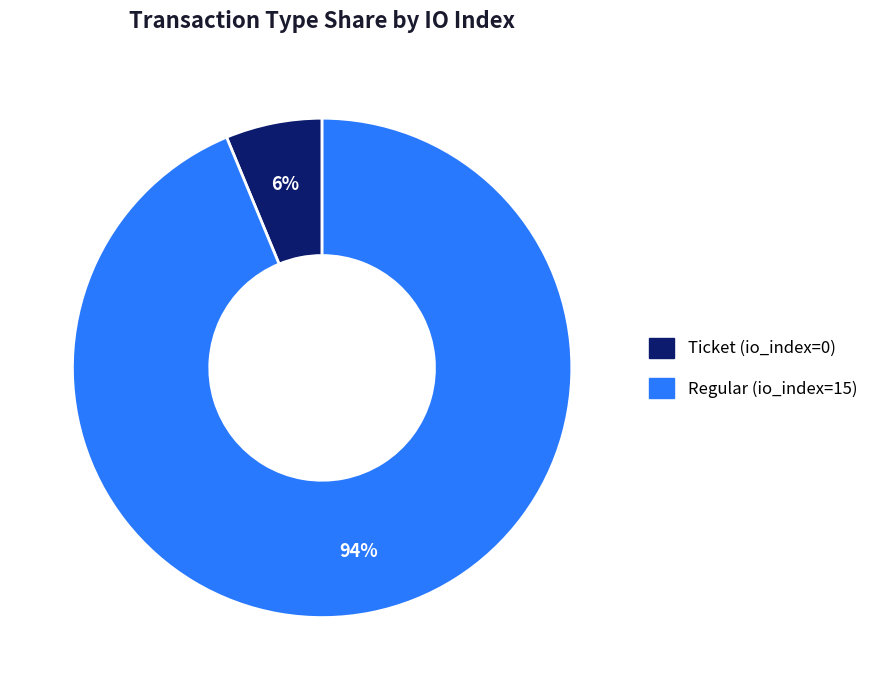

Rank the categories by value from highest to lowest.

Regular (io_index=15), Ticket (io_index=0)